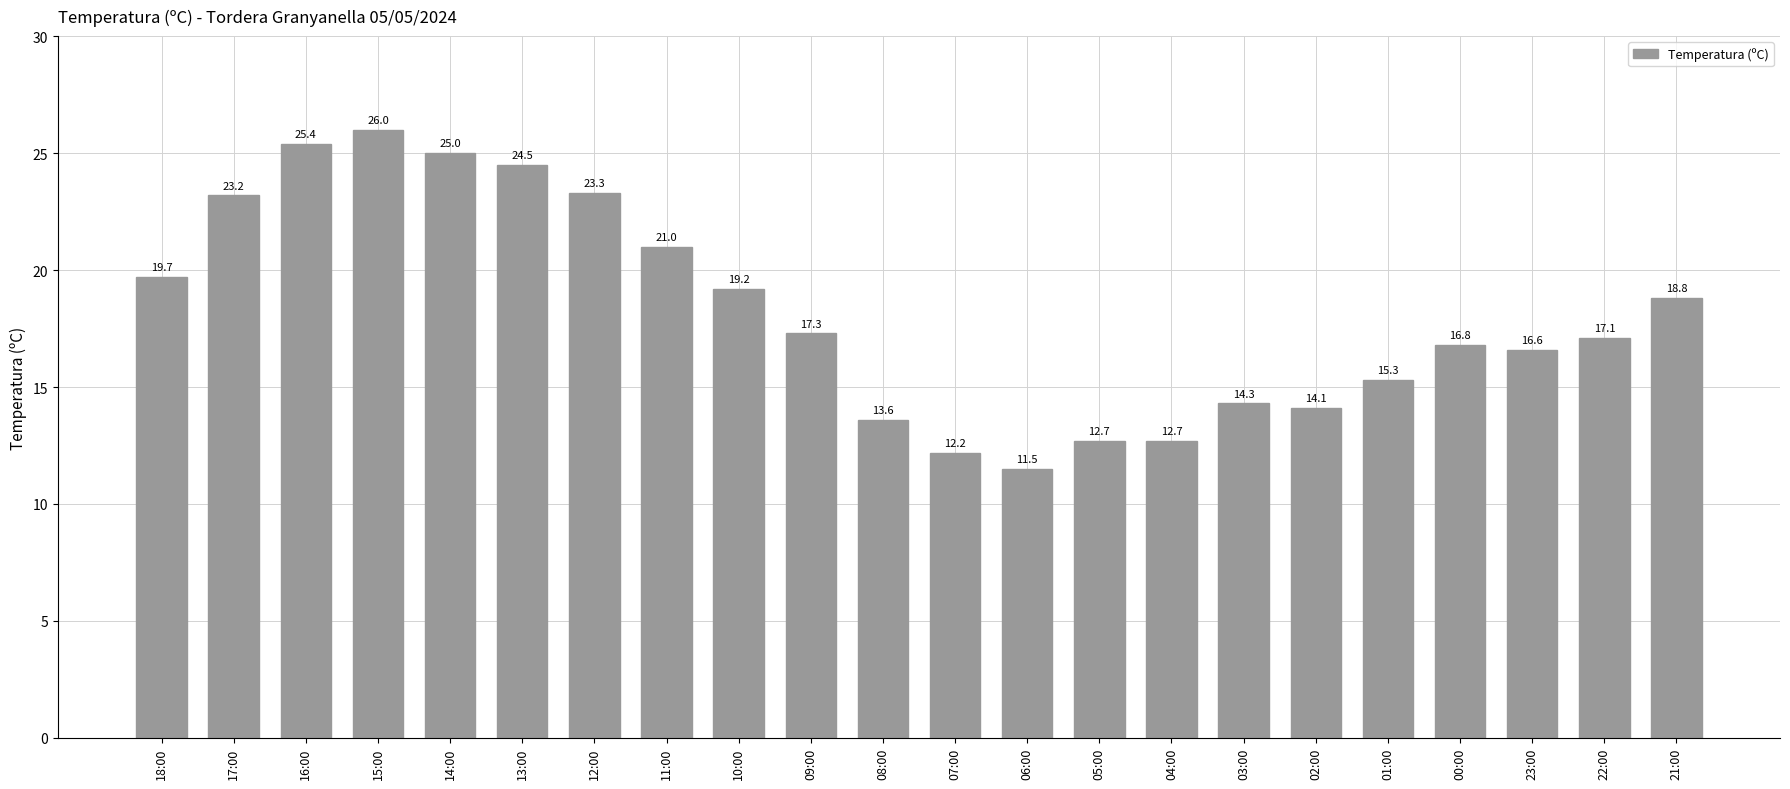

What is the label of the 14th bar from the right?

10:00